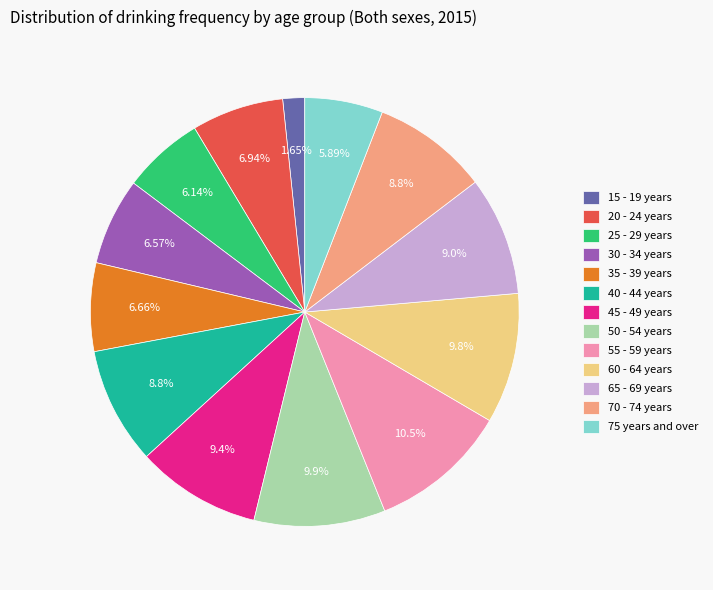

To the nearest percent, what portion does 20 - 24 years represent?

7%